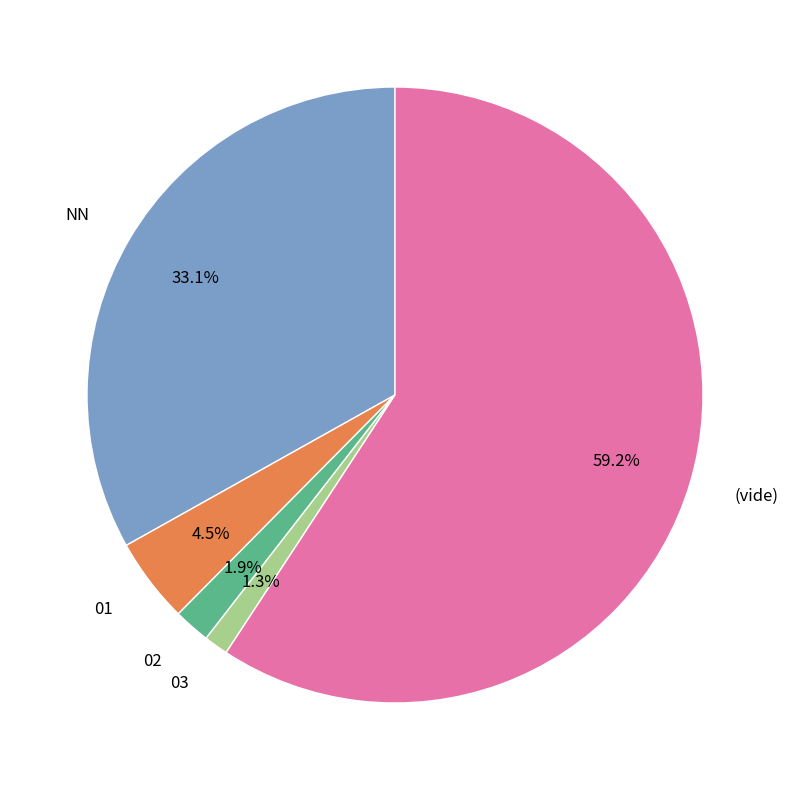

Is there any slice that represents more than half of the pie?

Yes